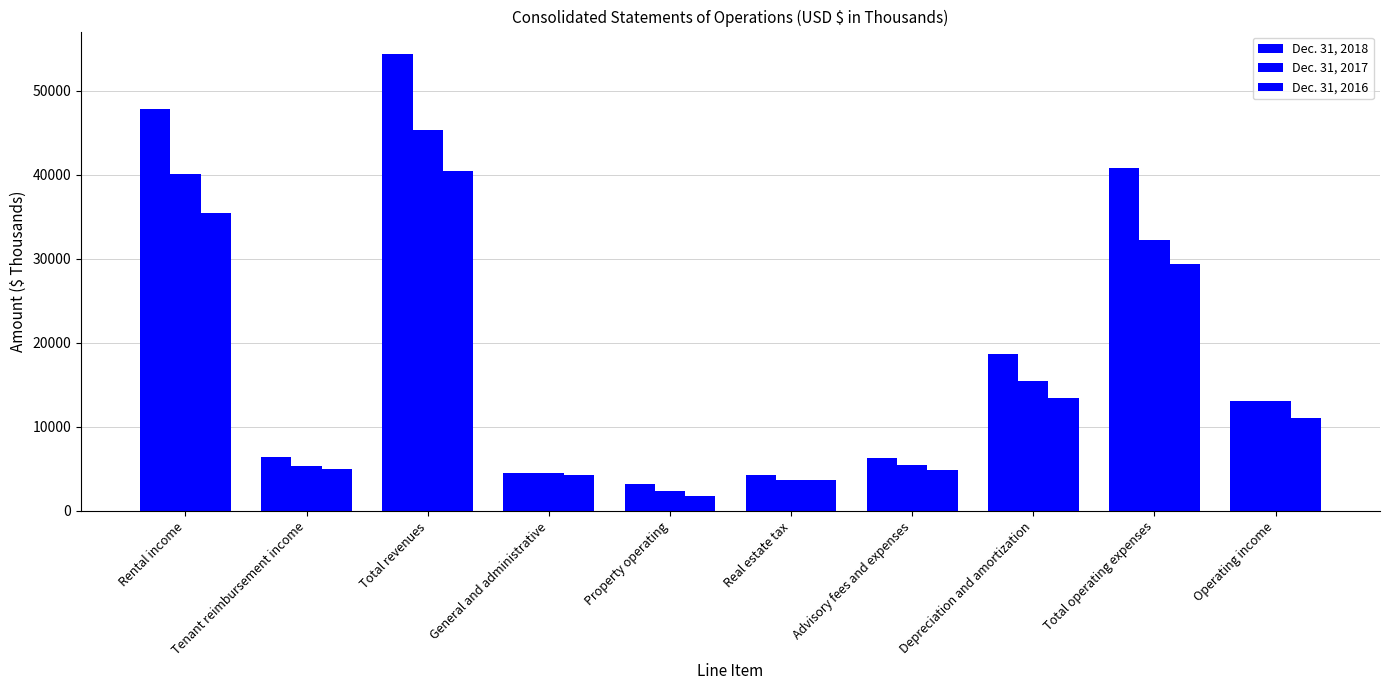

How many groups of bars are there?

10